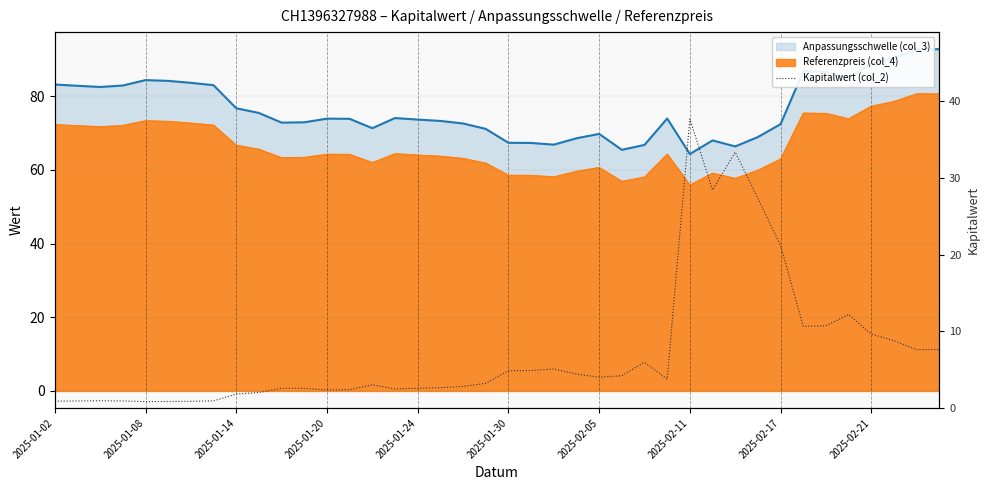

What is the value of the 18th point from the left?

2.7